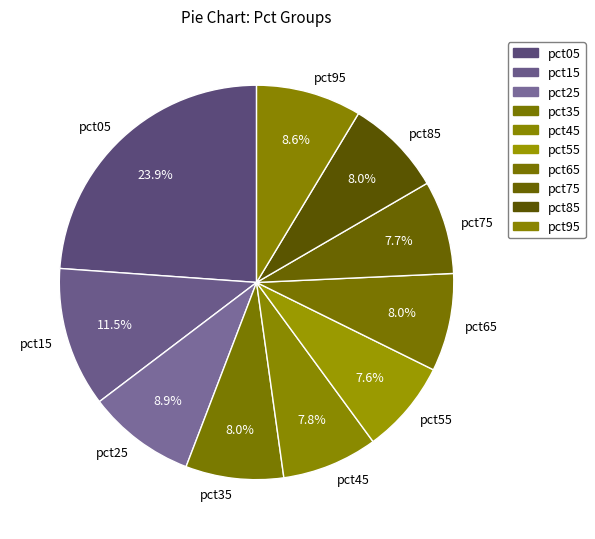

Count the number of slices in the pie.

10